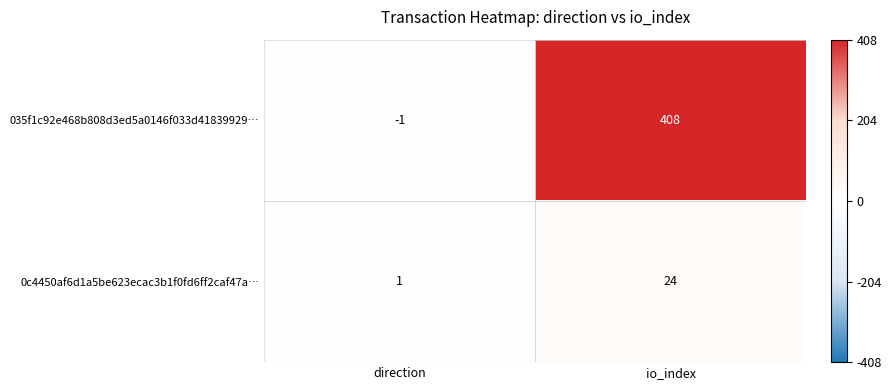

Which series has the widest spread of values?

035f1c92e468b808d3ed5a0146f033d41839929…